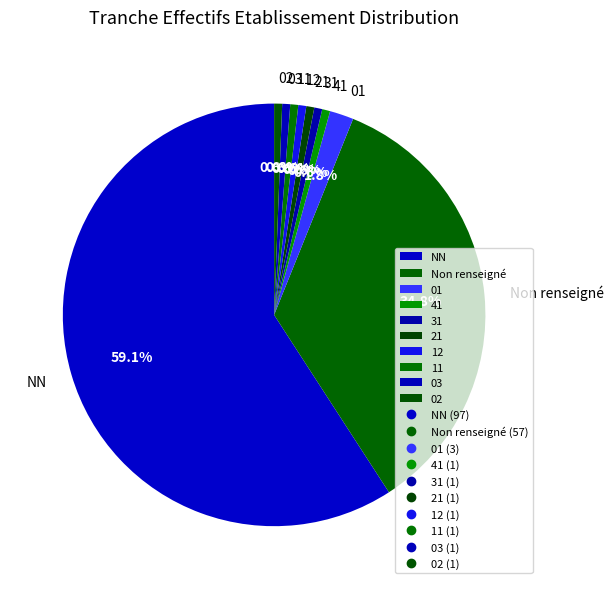

Does NN account for over 50% of the chart?

Yes